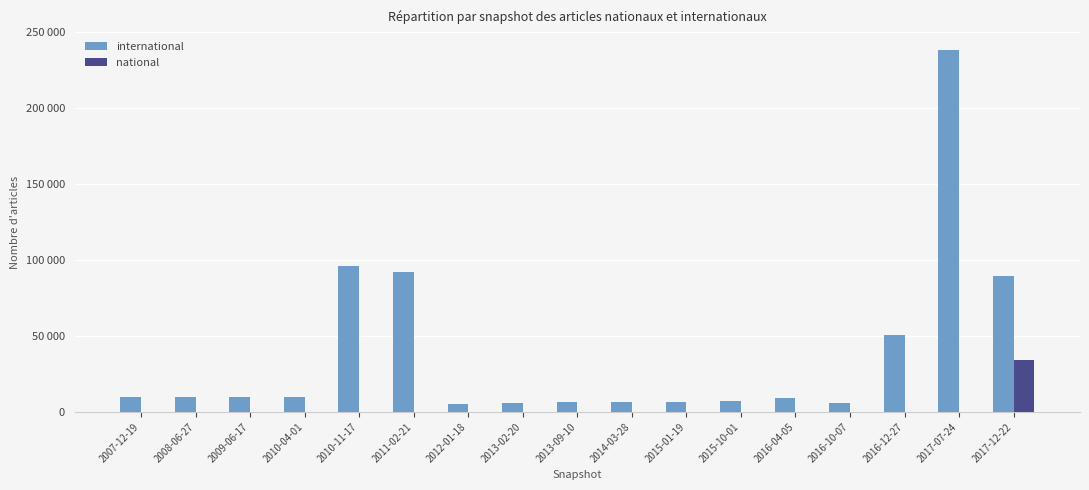

What are all the series names shown in the legend?

international, national